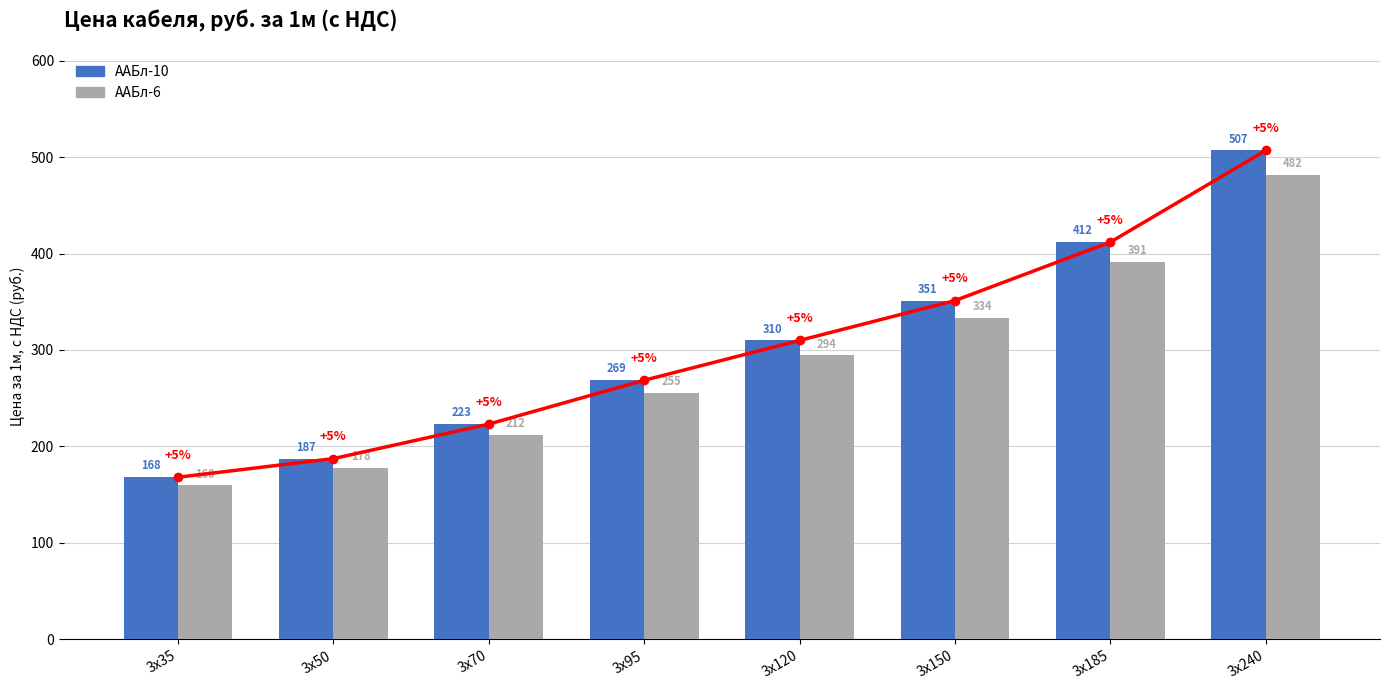

Reading left to right, what are all the values shown in this chart?

ААБл-10: 168.0	187.3	223.1	268.6	309.9	351.2	411.8	506.9
ААБл-6: 159.6	177.9	212.0	255.2	294.4	333.6	391.2	481.5